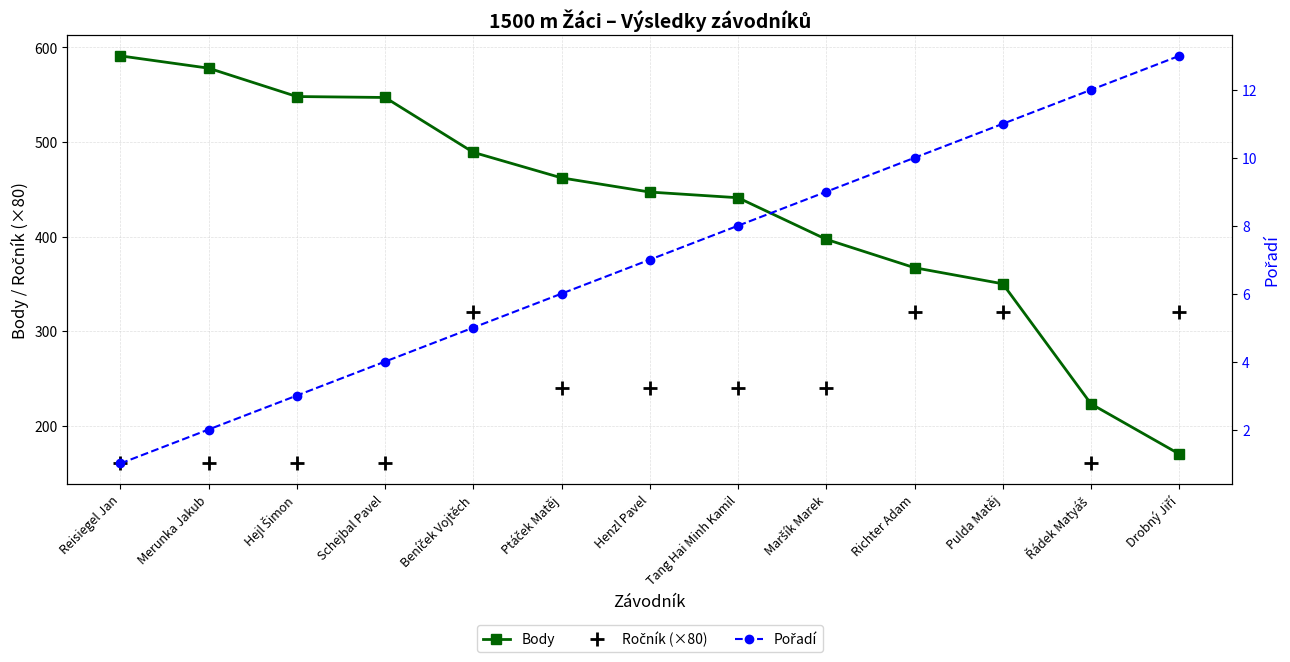

Which label corresponds to the largest value in the chart?

Reisiegel Jan